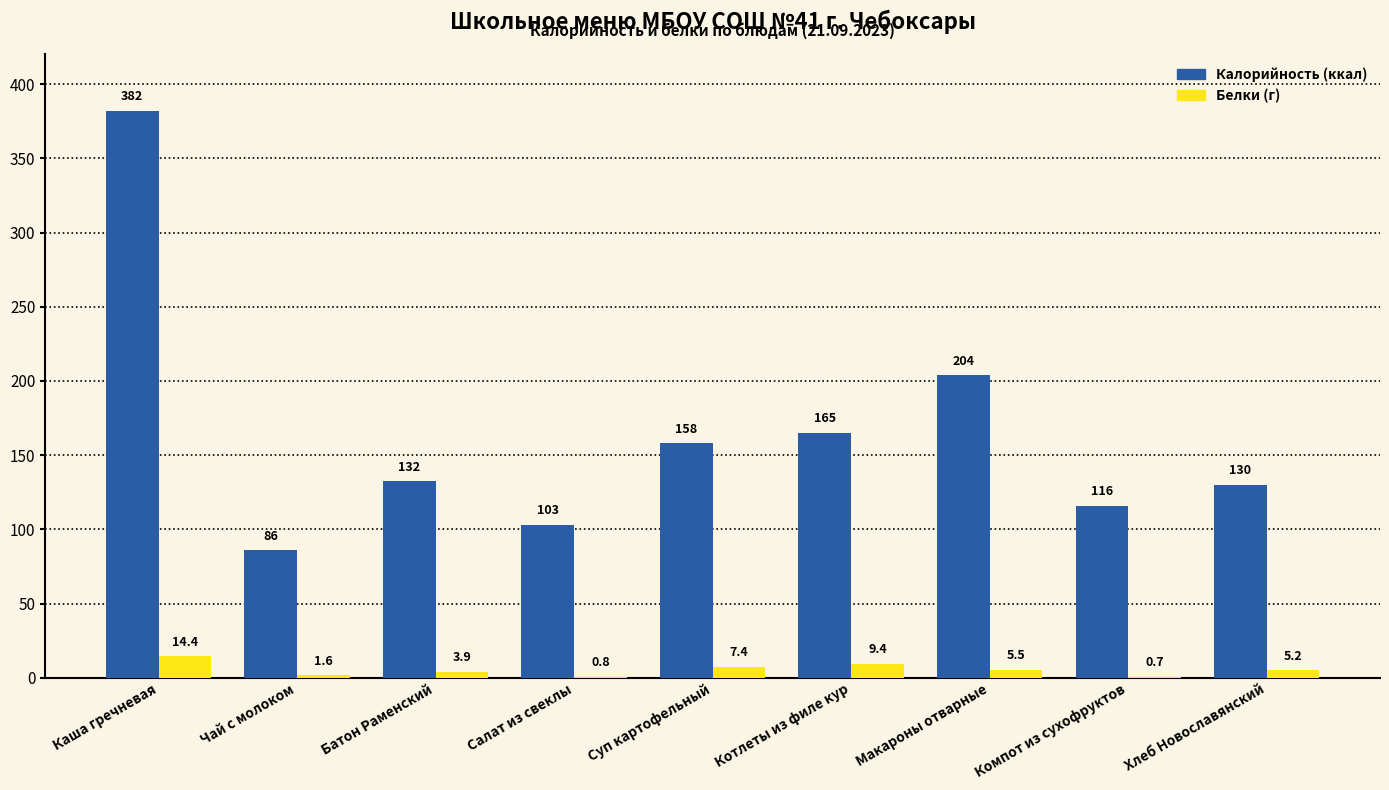

How many categories are shown in the chart?

9